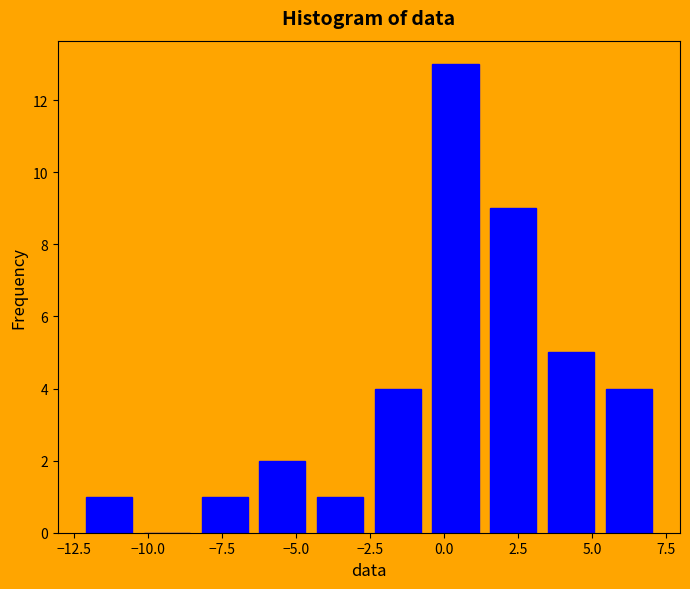

Around what value on the x-axis is the tallest bar? Give the approximate position of its centre, as read against the axis.

0.5